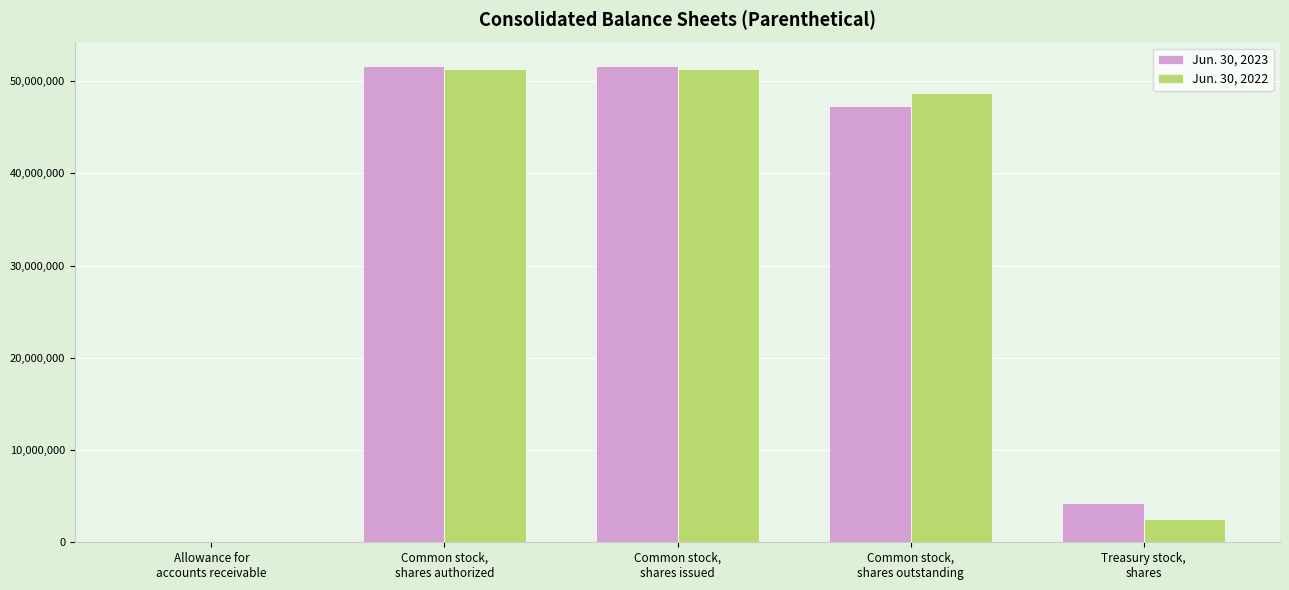

What is the maximum value shown in the chart?

51603386